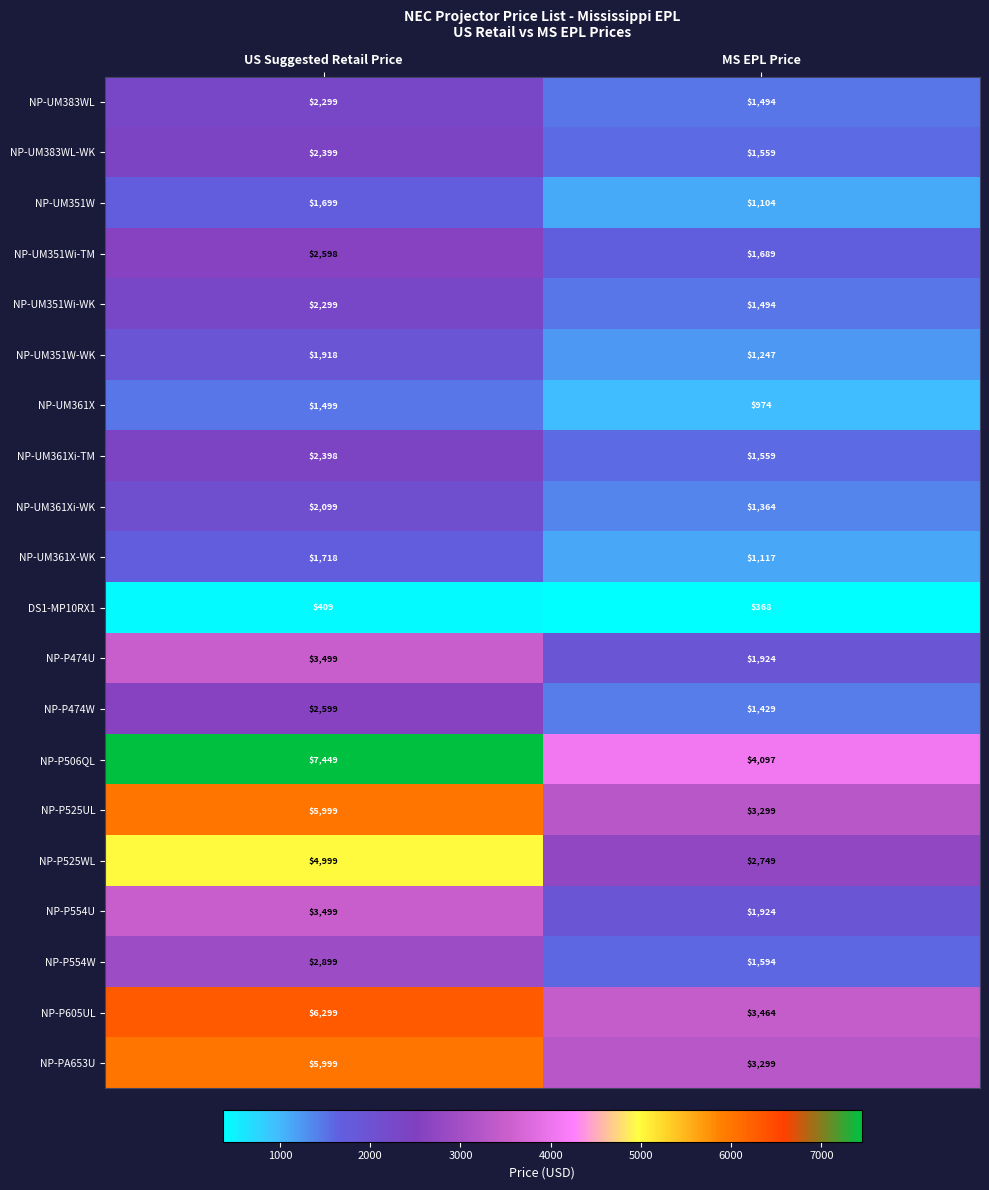

What is the difference between the NP-UM383WL values at US Suggested Retail Price and MS EPL Price?

805